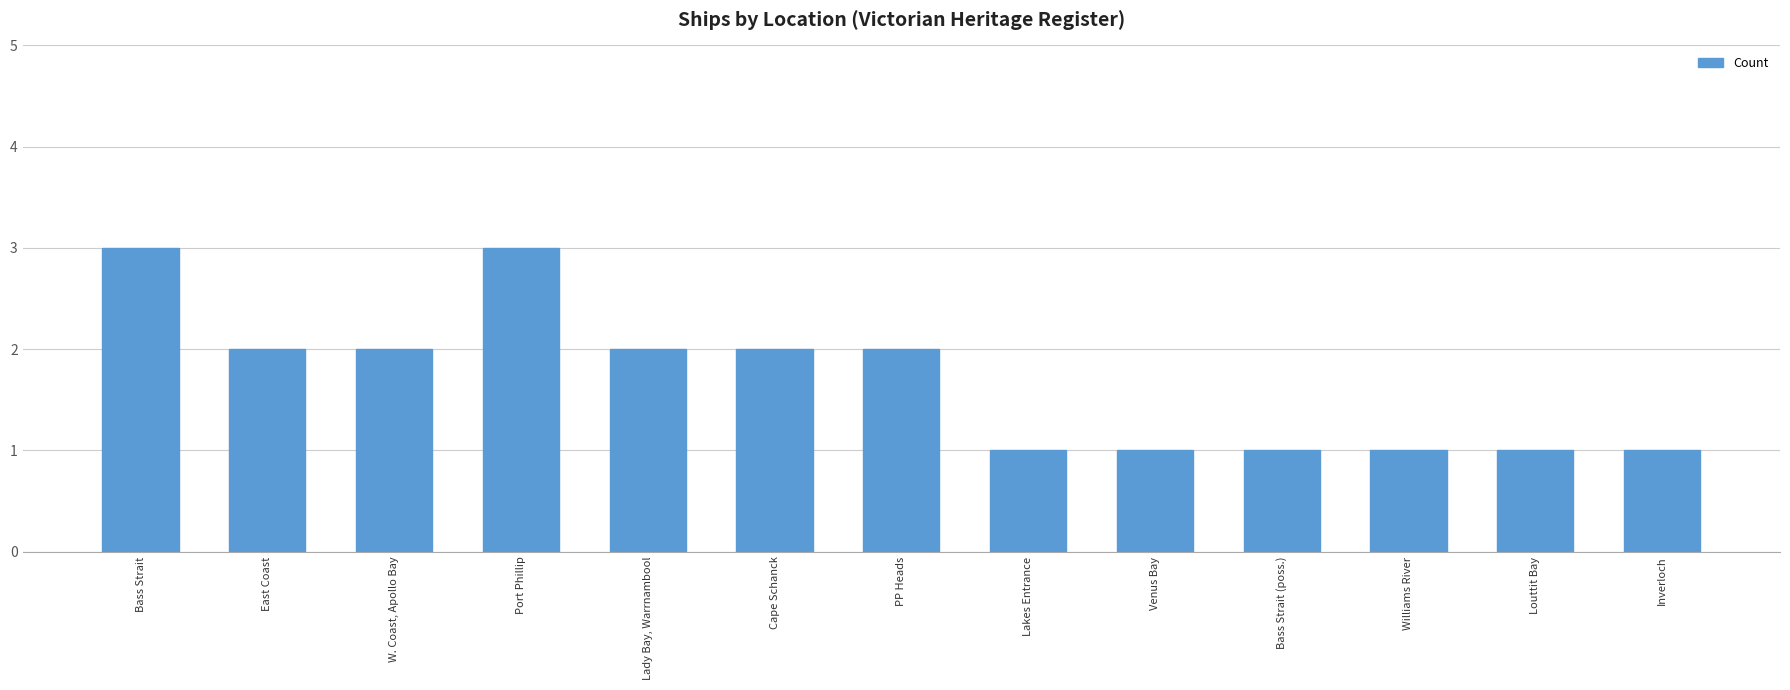

Between Lady Bay, Warrnambool and Port Phillip, which is larger?

Port Phillip